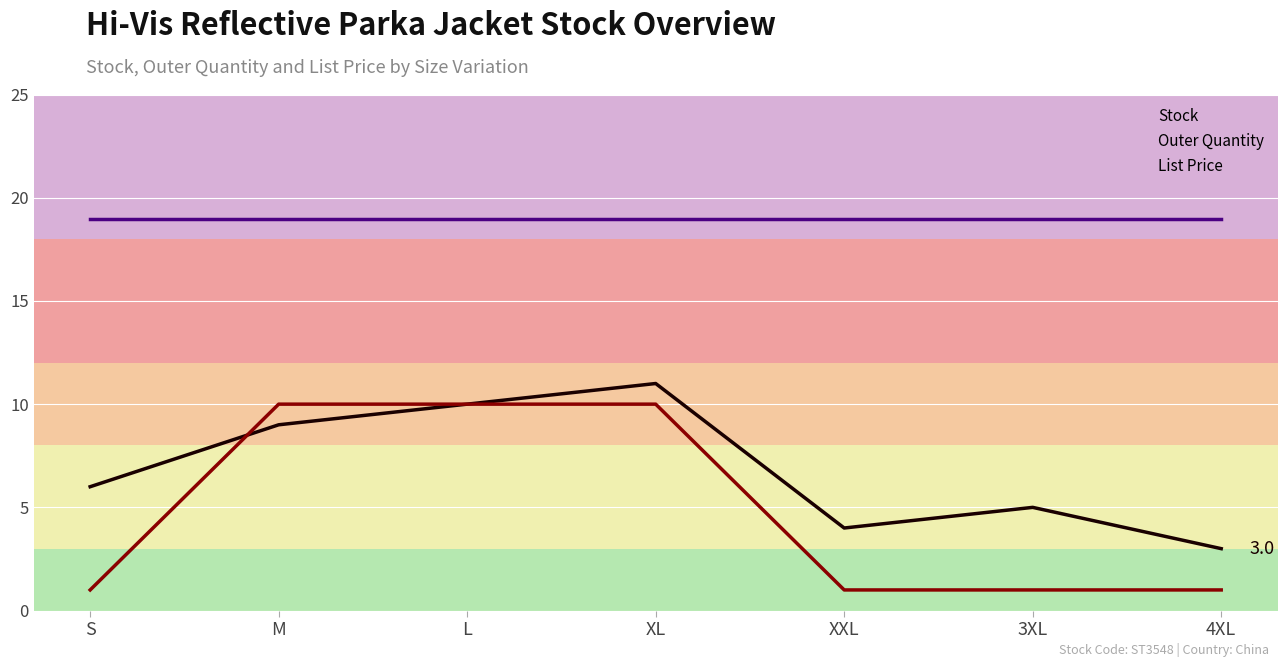

What is the difference between the highest and lowest values at 4XL?

17.9